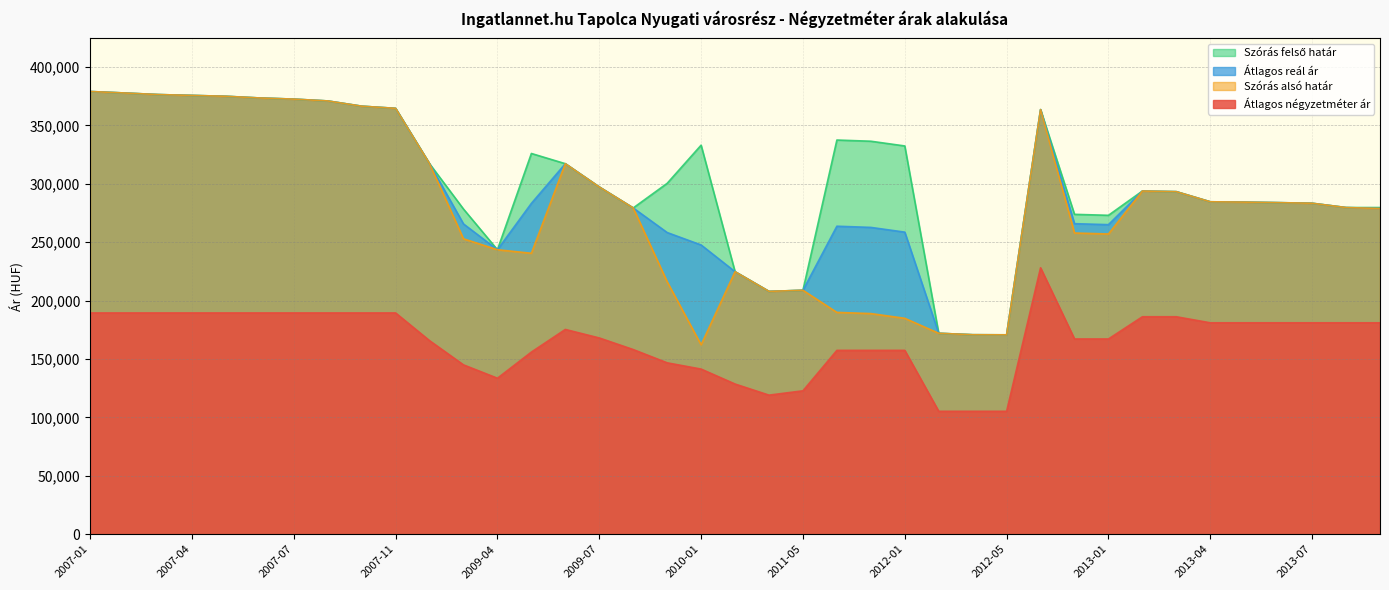

How many values in the Szórás felső határ series are below 297339?

19